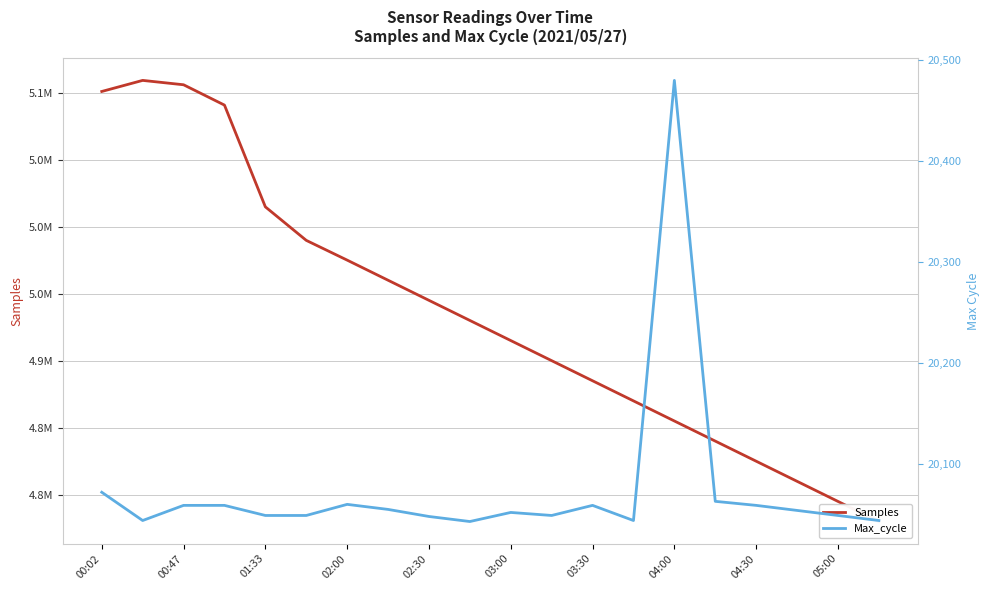

True or false: Samples has more than 1 points higher than both neighbors.

False